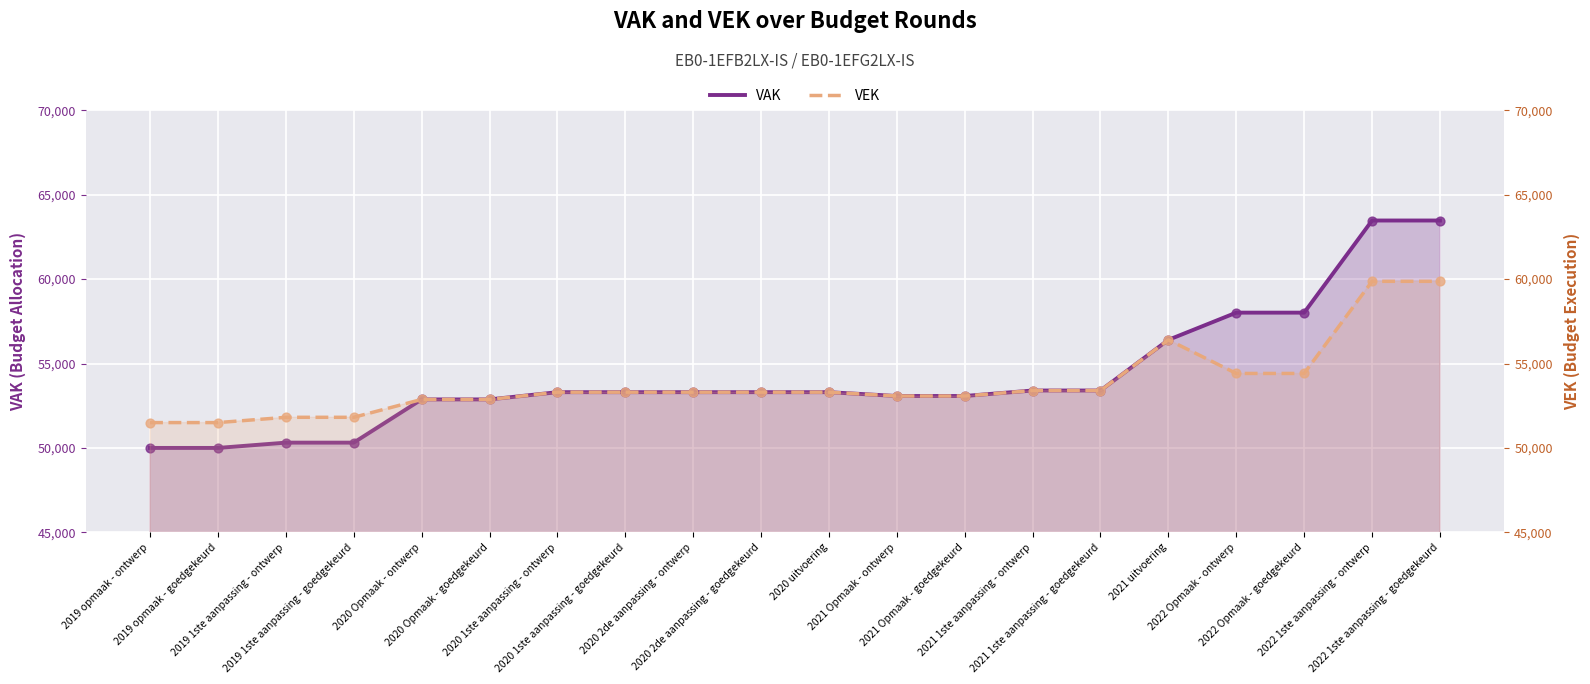

What is the total value across all series at 2020 2de aanpassing - goedgekeurd?

106604